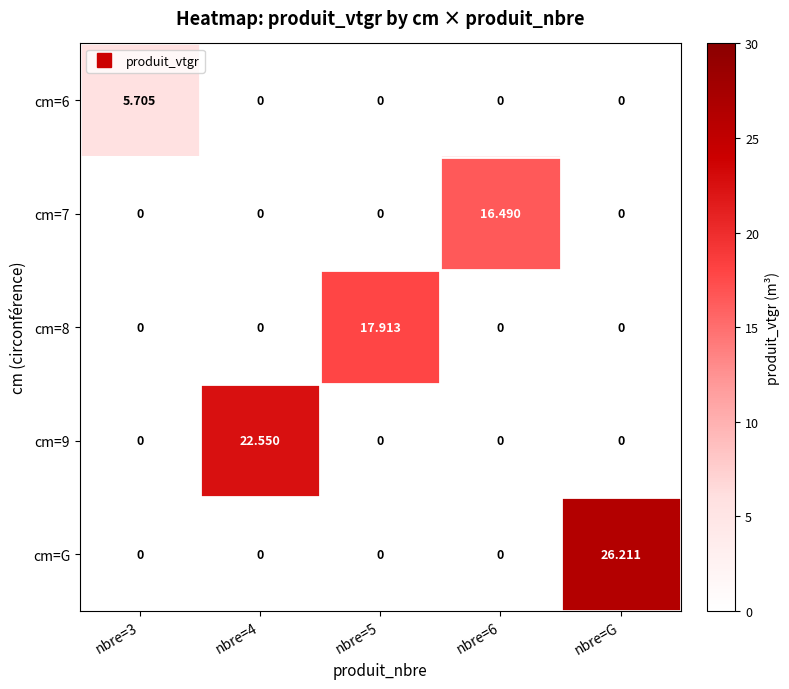

Which series has the largest total across all categories?

cm=G